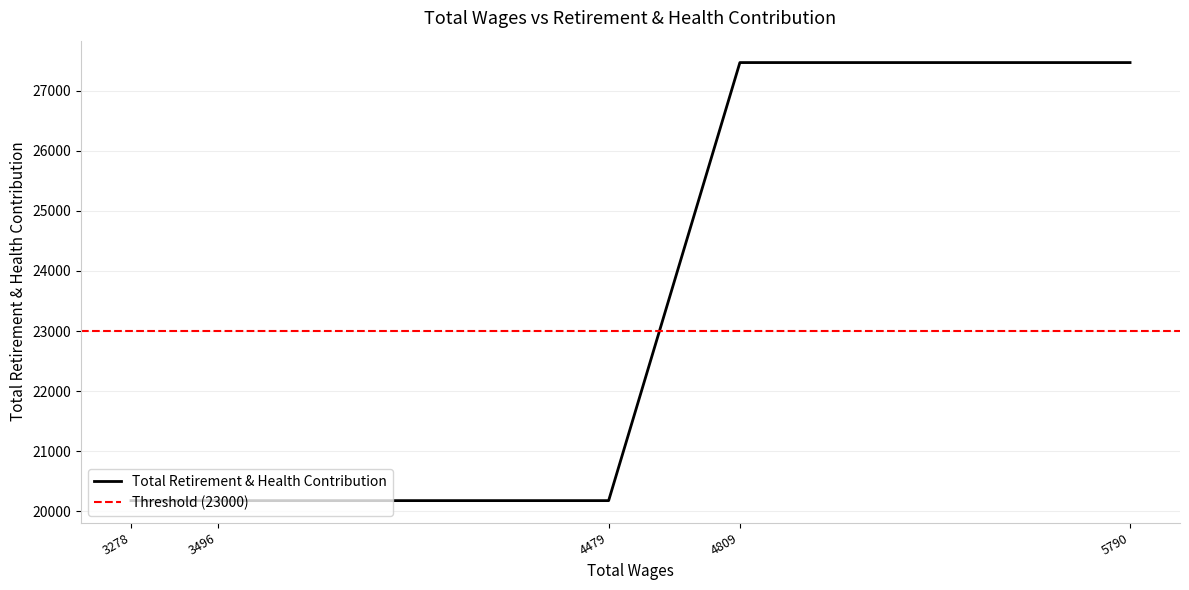

What is the sum of the values at 3278.0 and 5790.0?

47646